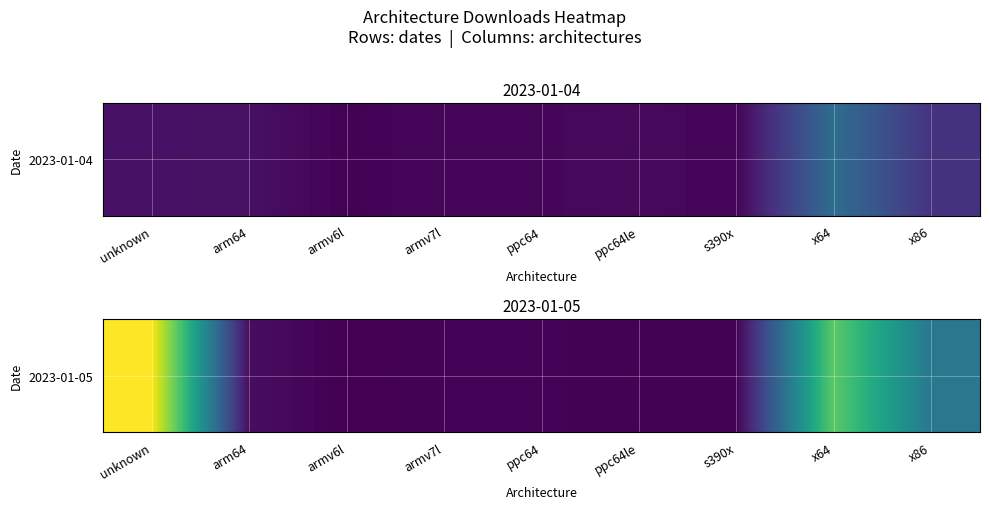

How many distinct data groups are displayed?

1